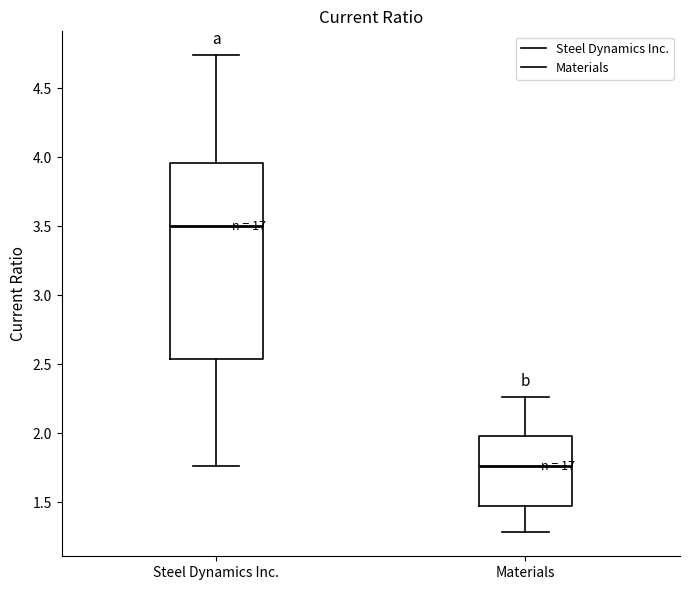

Reading left to right, transcribe this box plot: for each box, give where its median line is, the range the box spans, and where its two whiskers end, as read against the y-axis. The values are not printed on the chart, so give them approximately, as read against the axis.

Steel Dynamics Inc.: median 3.50, box 2.55 to 3.95, whiskers 1.75 to 4.75
Materials: median 1.75, box 1.45 to 2.00, whiskers 1.30 to 2.25